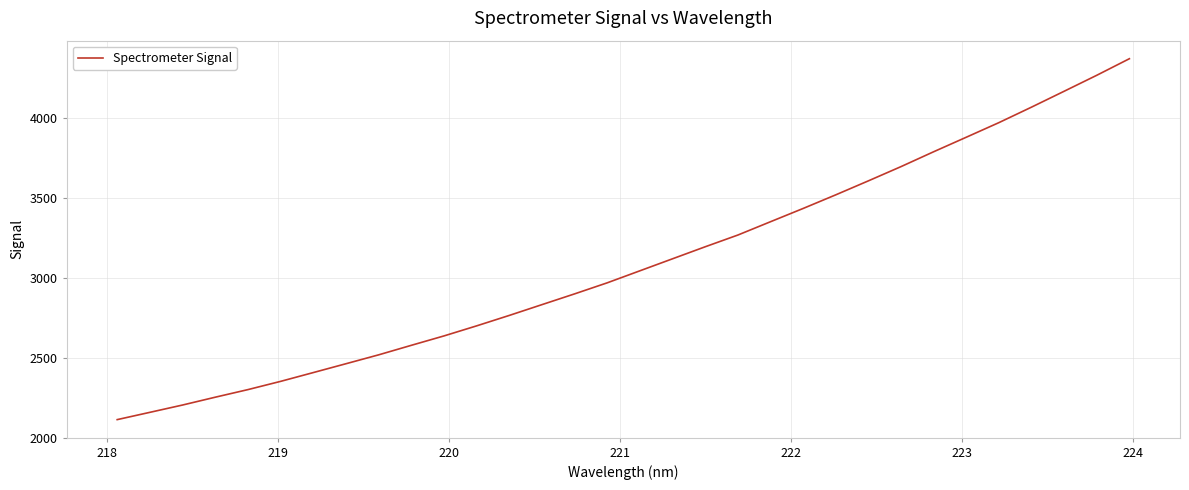

What is the minimum value shown in the chart?

2112.2